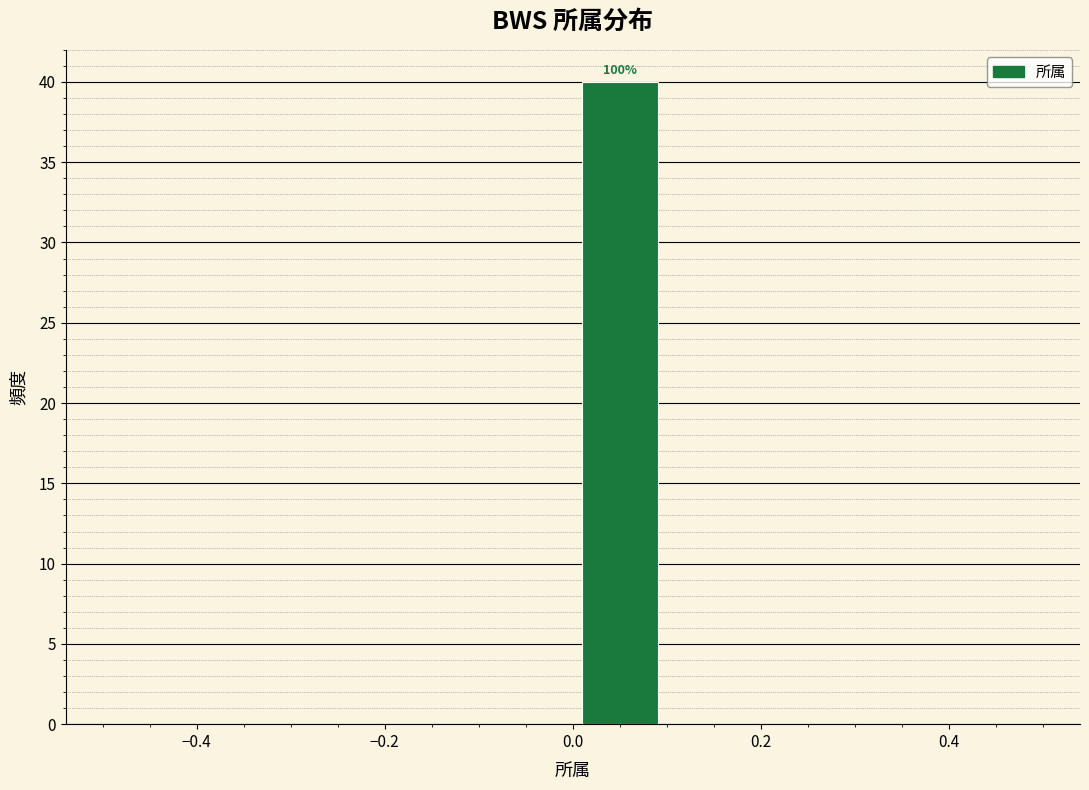

Over which range of the x-axis is the bar tallest?

0.0 to 0.1